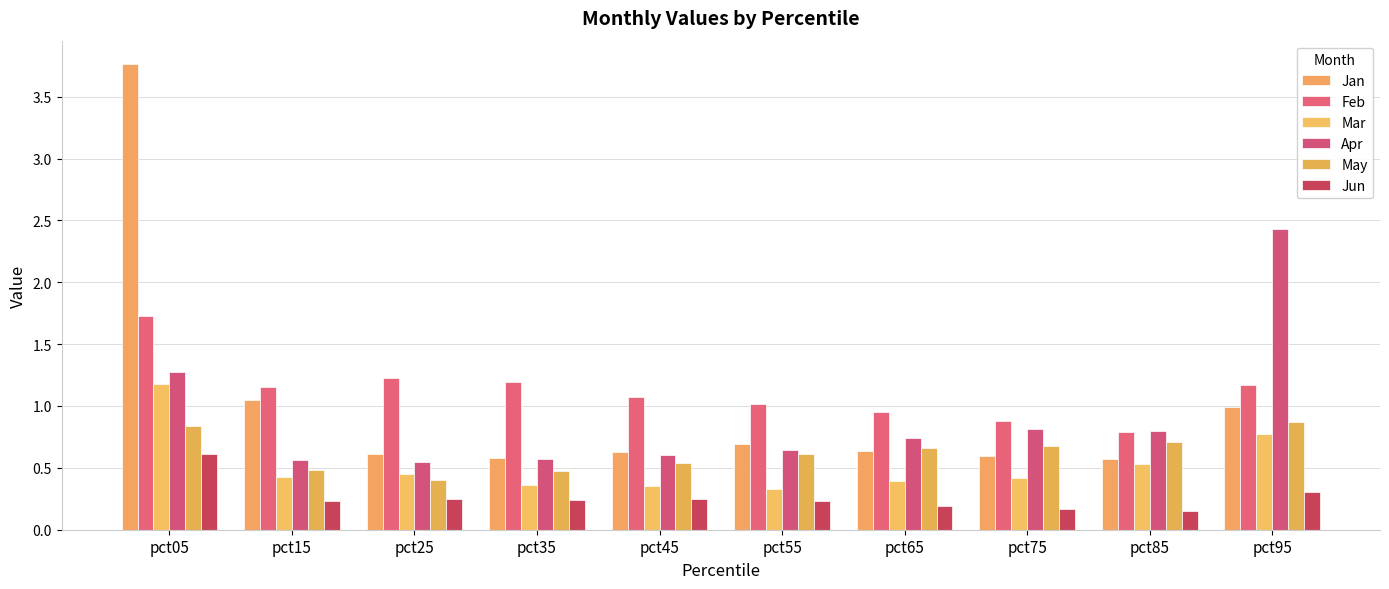

At which label does Feb first exceed 1?

pct05